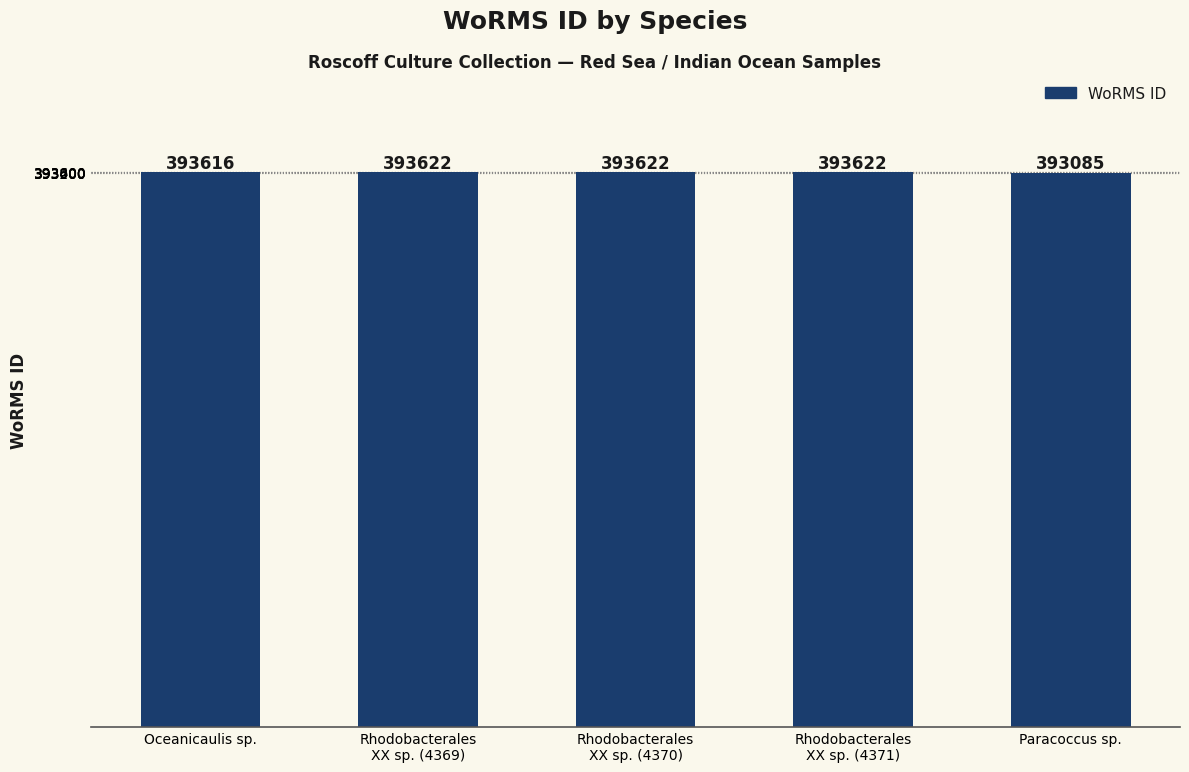

How many data points does each series have?

5